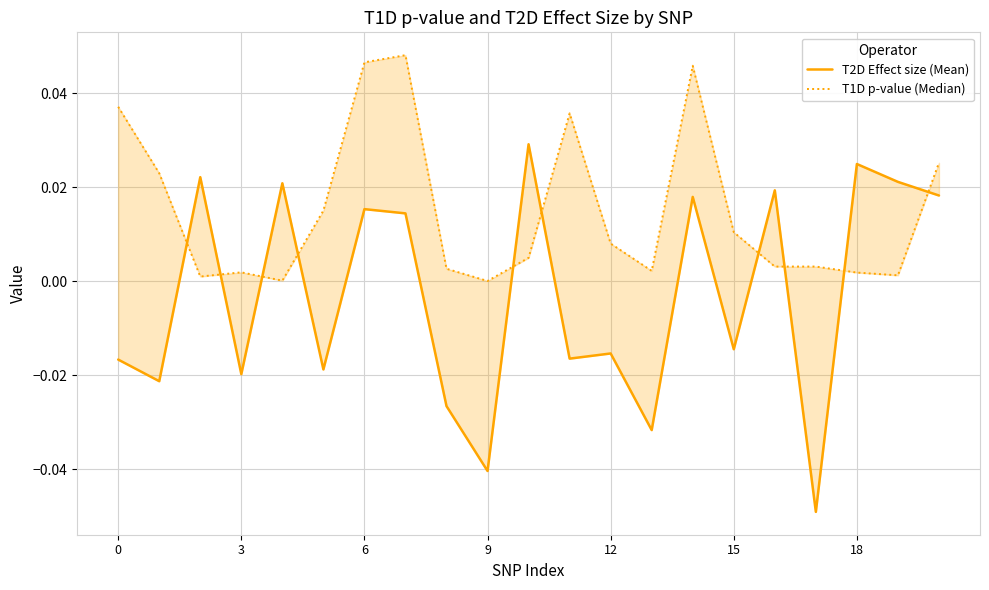

Reading right to left, extract all data points from this chart.

T2D Effect size (Mean): 0.0	0.0	0.0	-0.0	0.0	-0.0	0.0	-0.0	-0.0	-0.0	0.0	-0.0	-0.0	0.0	0.0	-0.0	0.0	-0.0	0.0	-0.0	-0.0
T1D p-value (Median): 0.0	0.0	0.0	0.0	0.0	0.0	0.0	0.0	0.0	0.0	0.0	0.0	0.0	0.0	0.0	0.0	0.0	0.0	0.0	0.0	0.0